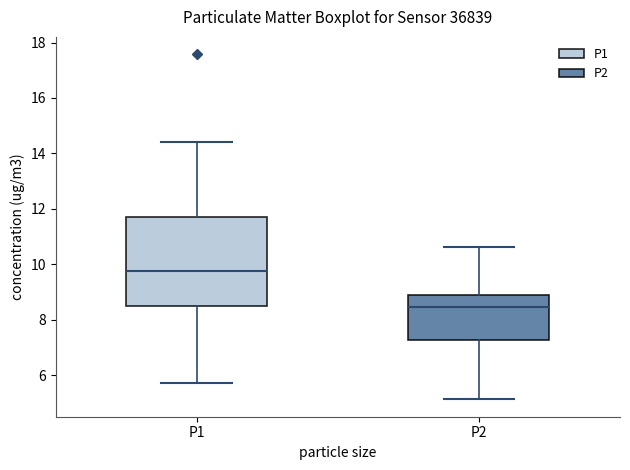

Which box has the lowest median line?

P2